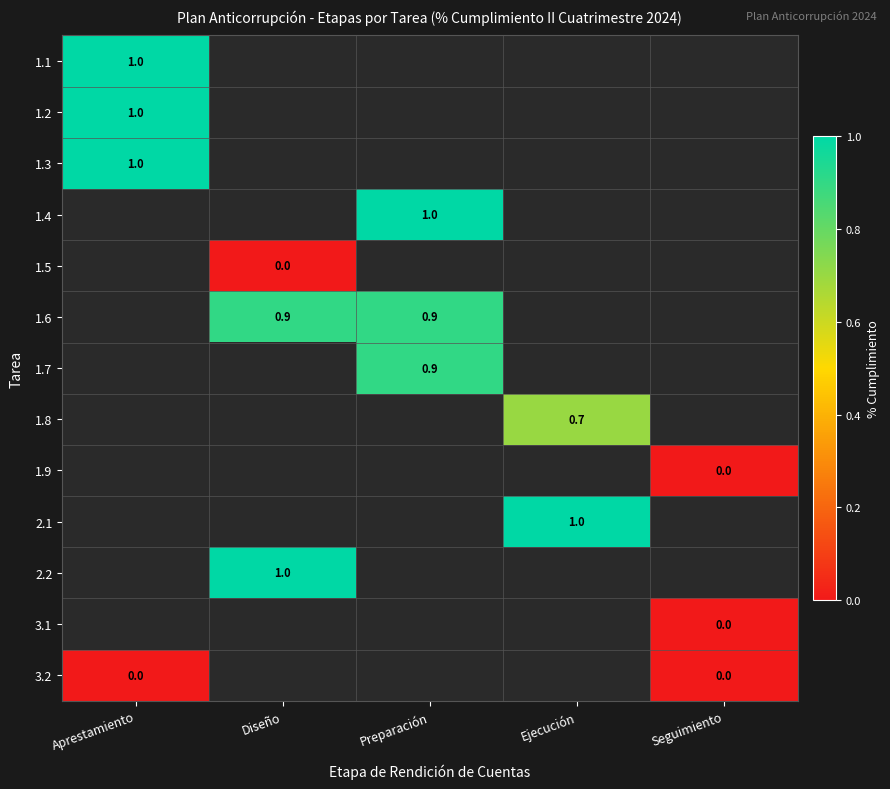

True or false: 1.7 has a value of 0.9 at Preparación.

True